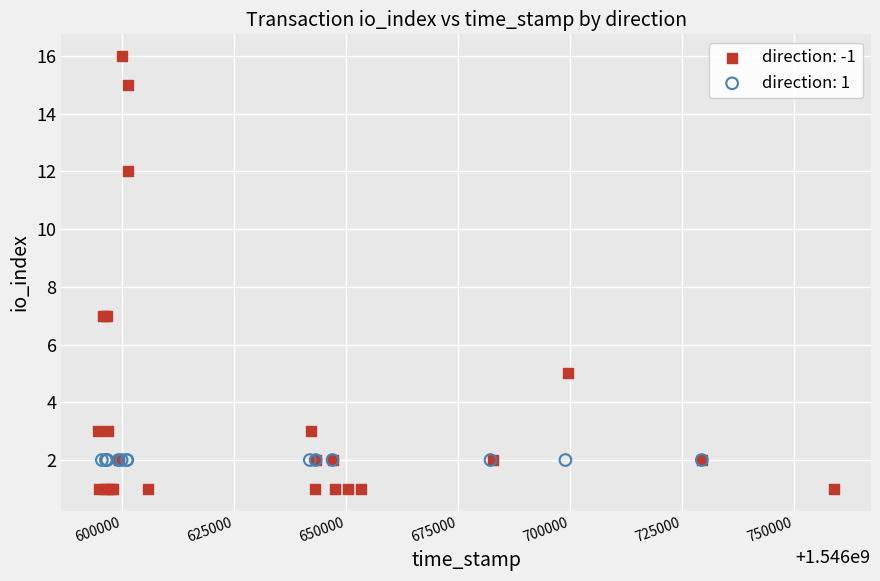

Which series contains the lowest Y value?

direction: -1